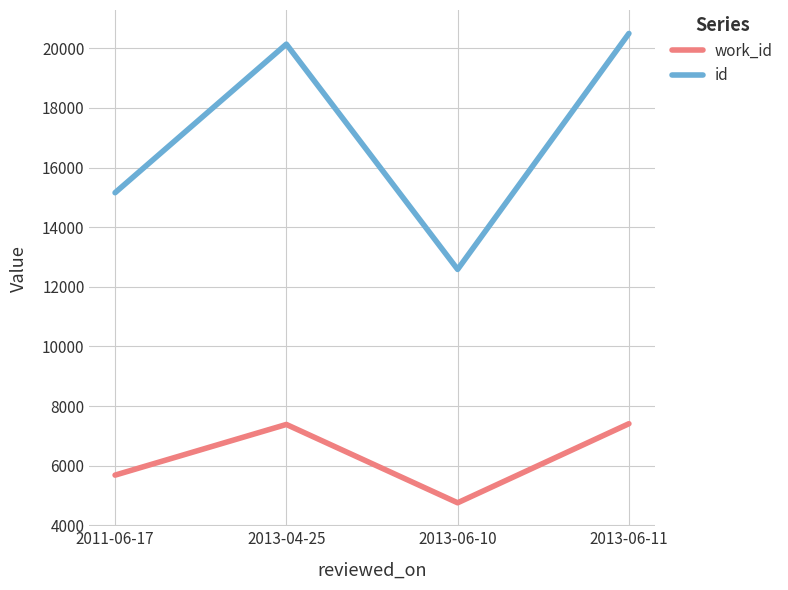

At 2013-04-25, list the series in order from smallest to largest.

work_id, id